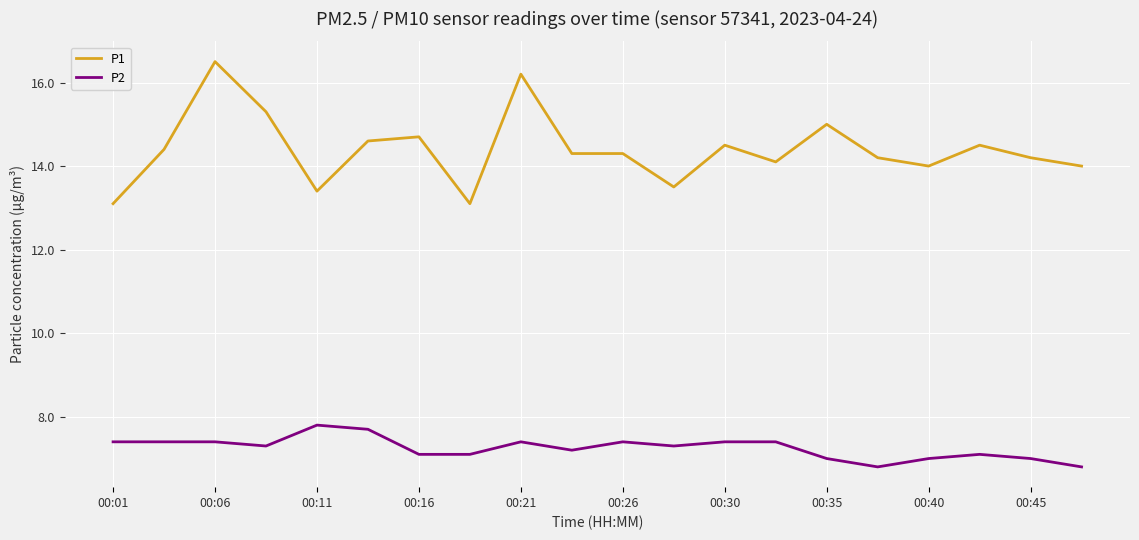

Reading left to right, transcribe all the data shown in this chart.

P1: 13.1	14.4	16.5	15.3	13.4	14.6	14.7	13.1	16.2	14.3	14.3	13.5	14.5	14.1	15.0	14.2	14.0	14.5	14.2	14.0
P2: 7.4	7.4	7.4	7.3	7.8	7.7	7.1	7.1	7.4	7.2	7.4	7.3	7.4	7.4	7.0	6.8	7.0	7.1	7.0	6.8